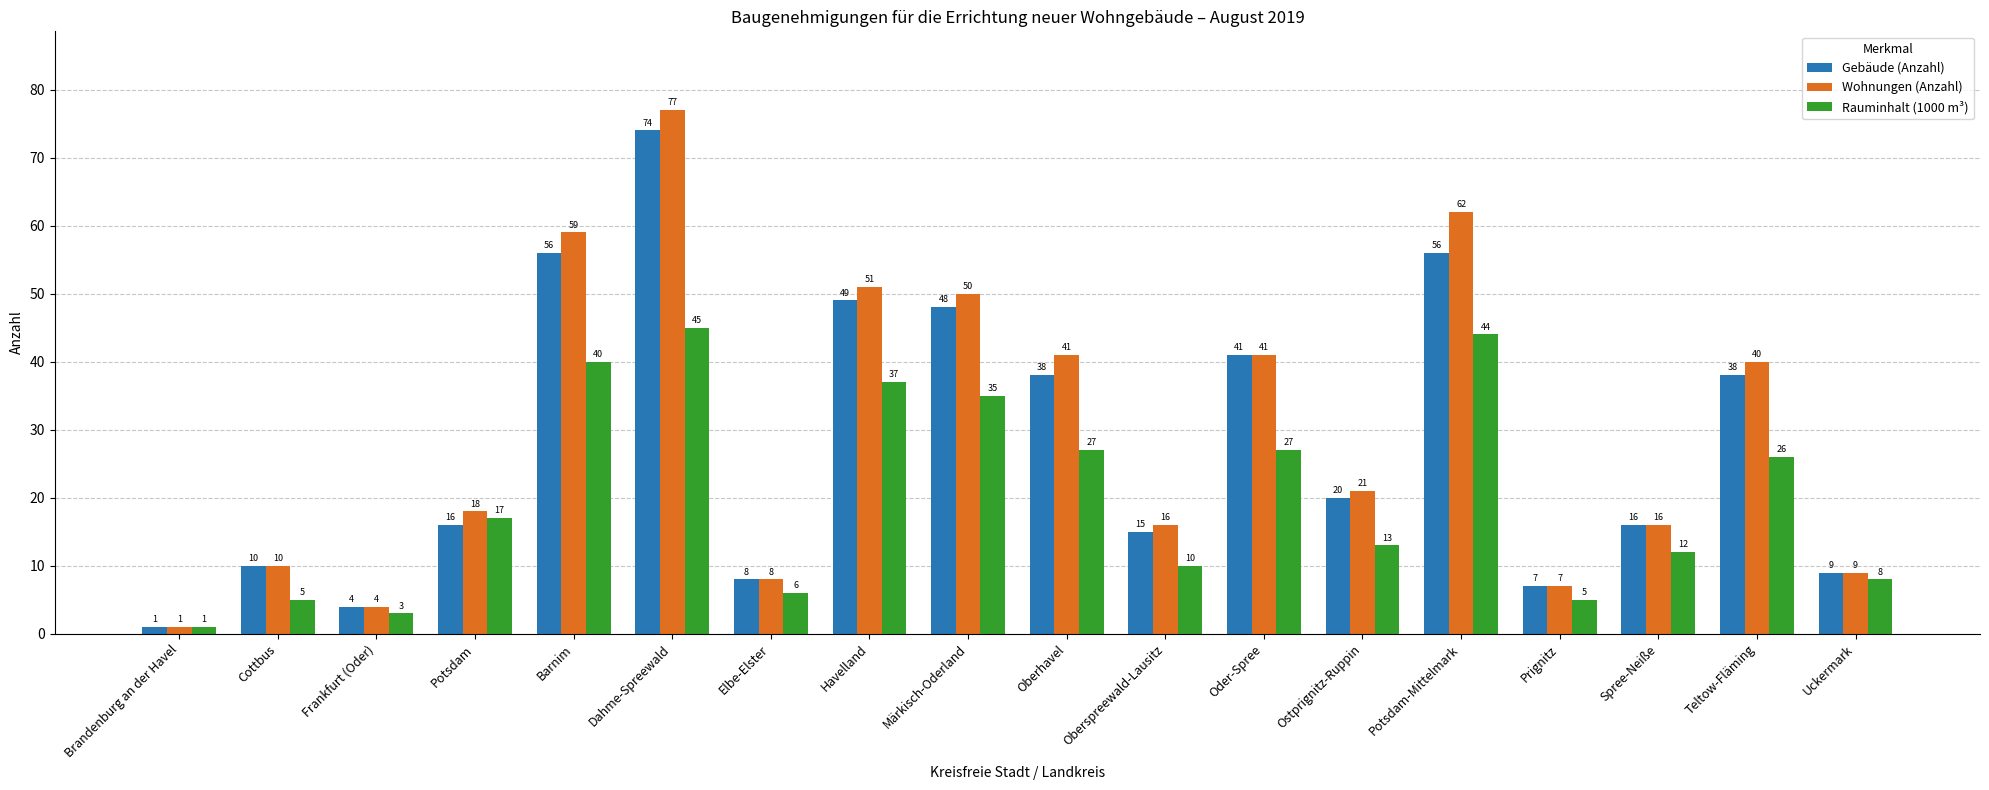

What is the difference between the highest and lowest values at Oder-Spree?

14